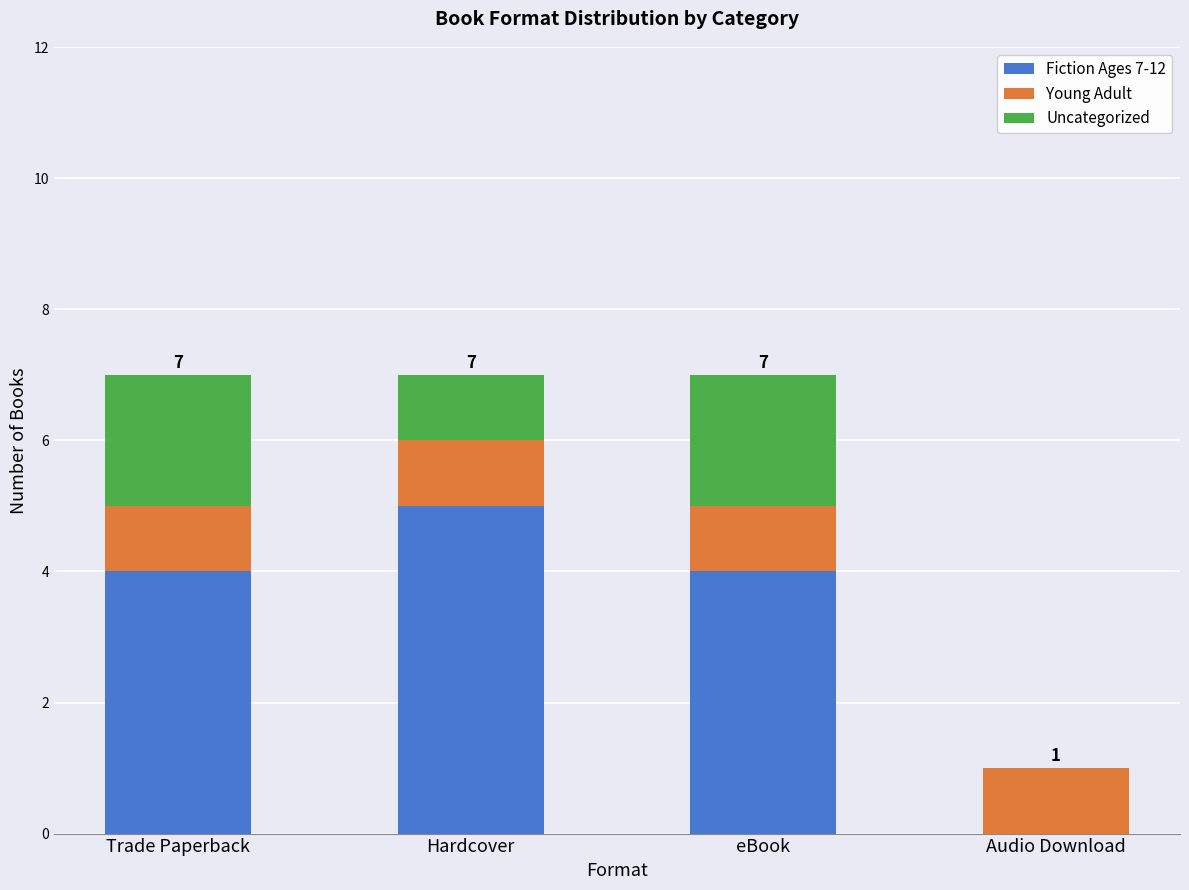

At which label does Fiction Ages 7-12 reach its peak?

Hardcover